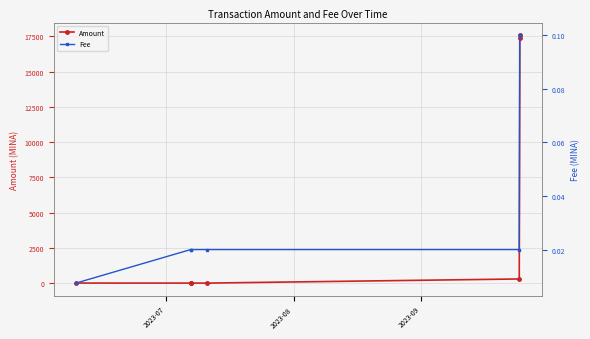

What is the difference between the second highest and minimum values in the Amount series?

17400.5